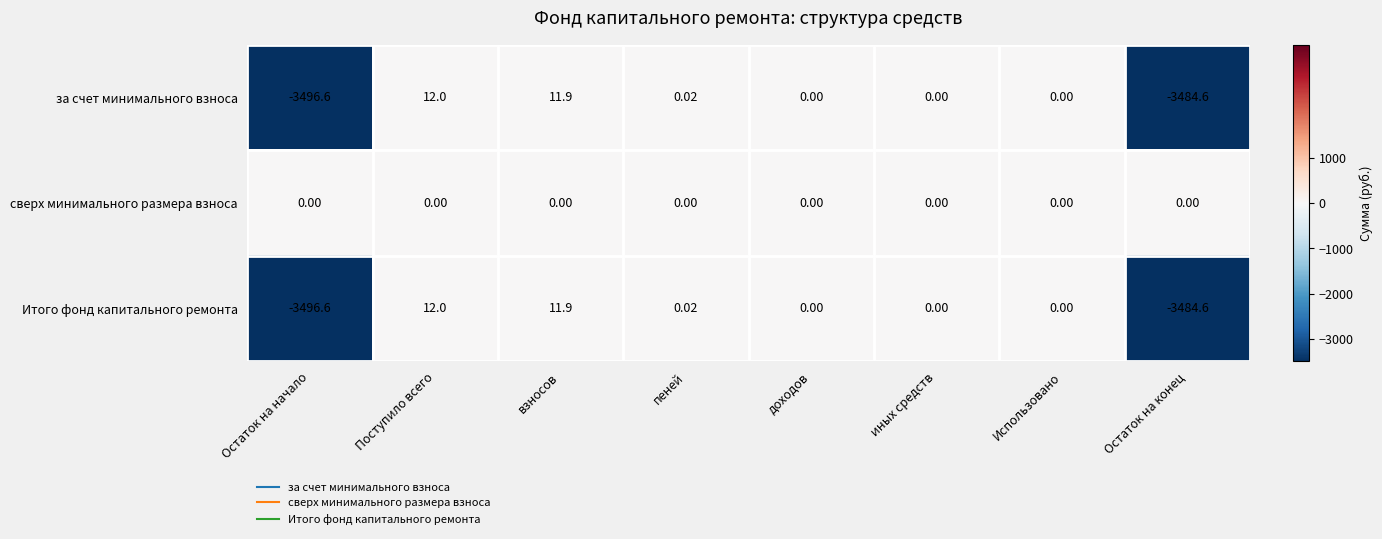

Is the value of сверх минимального размера взноса at Остаток на начало greater than the value of за счет минимального взноса at Остаток на конец?

Yes